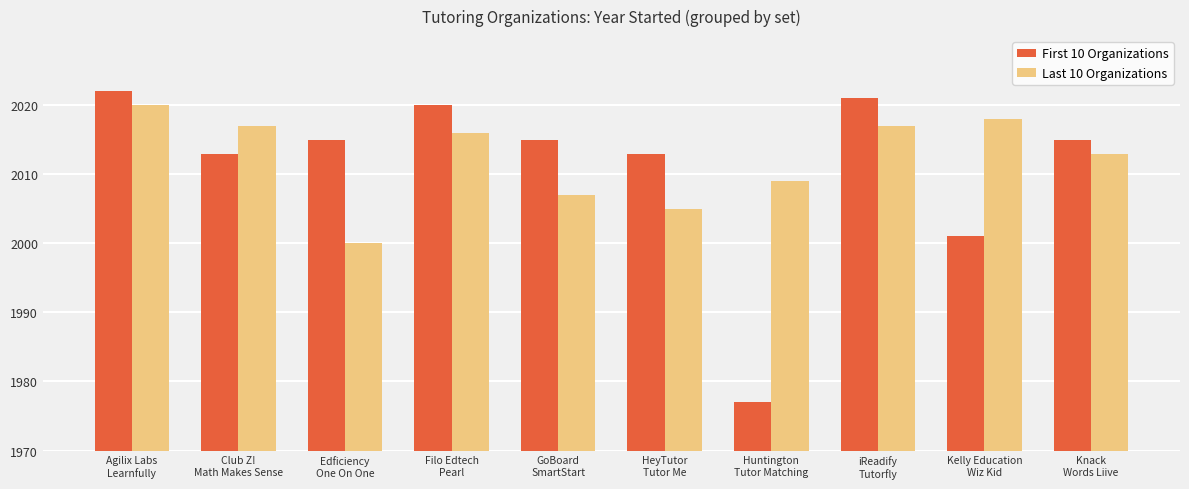

What is the value of the Last 10 Organizations bar at the 6th from the left?

35